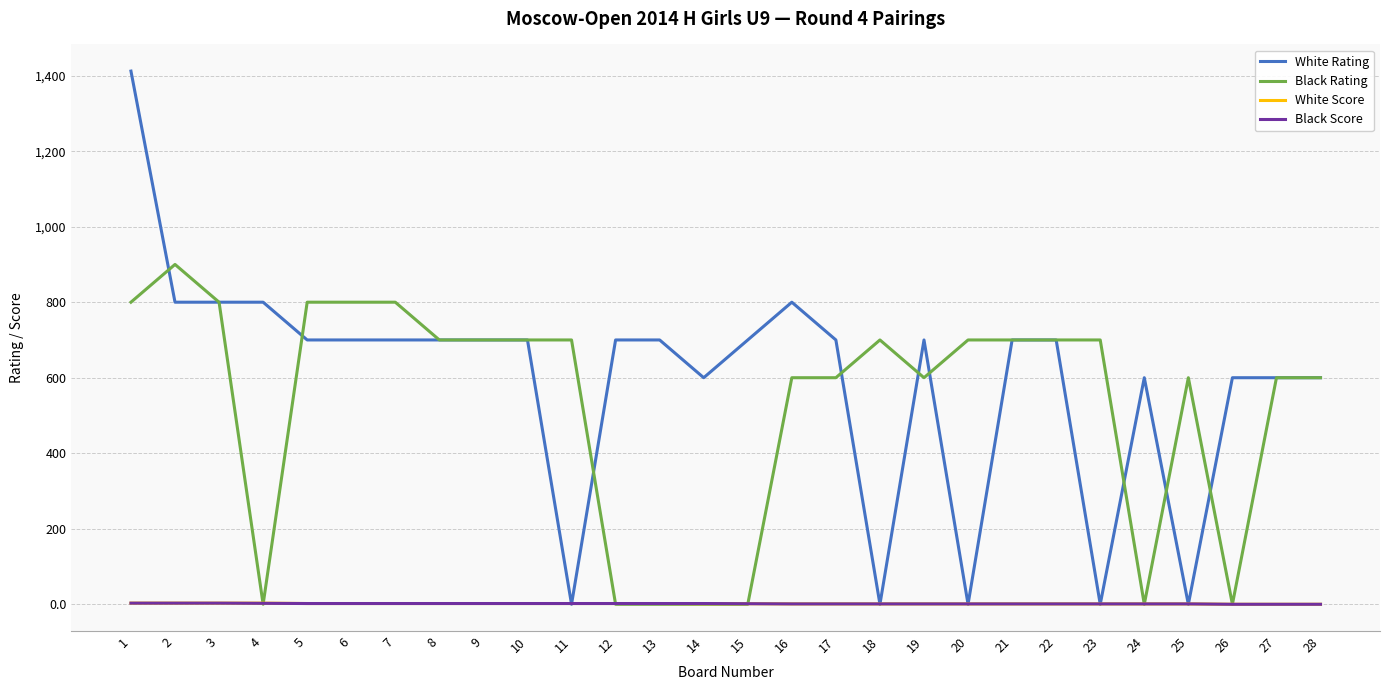

How many White Score values are between 1 and 2?

21